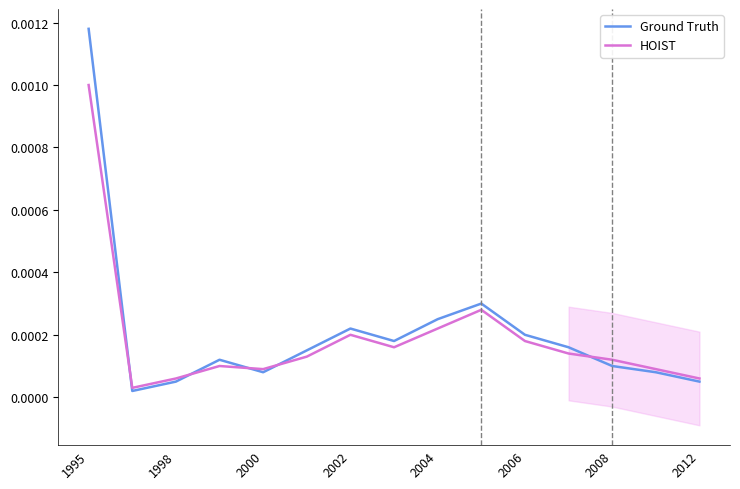

How many interior local peaks does the Ground Truth series have?

3